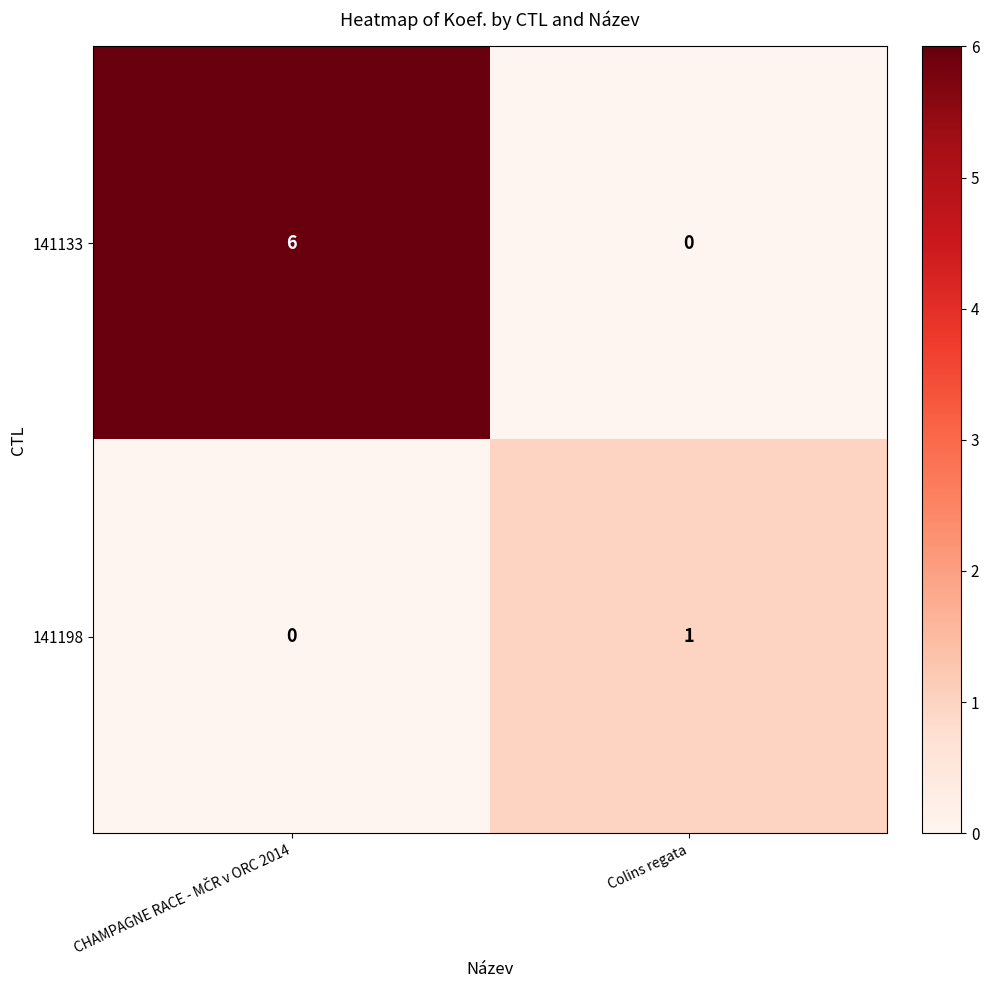

Which series has the largest total across all categories?

141133